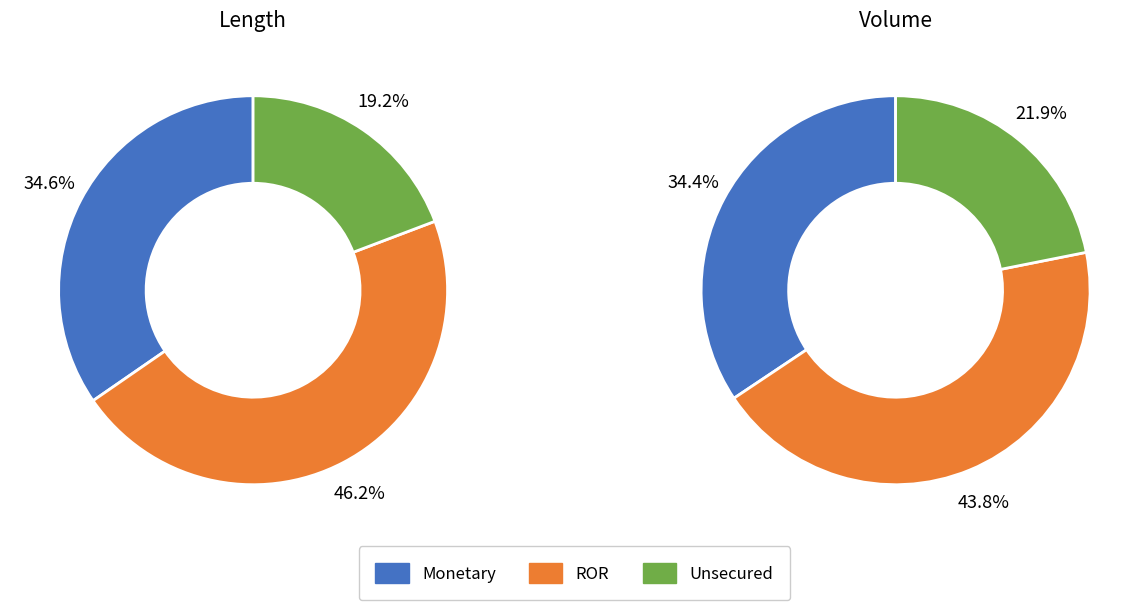

True or false: ft accounts for 9% of the total.

False